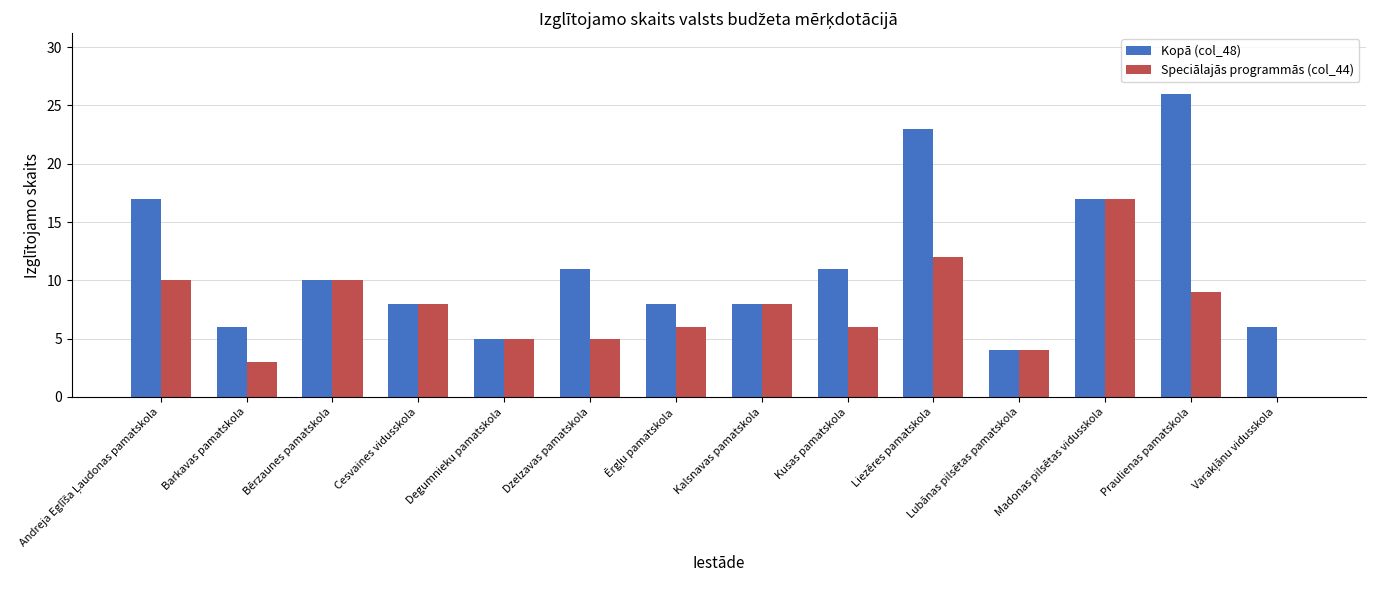

At which label does Kopā (col_48) reach its peak?

Praulienas pamatskola